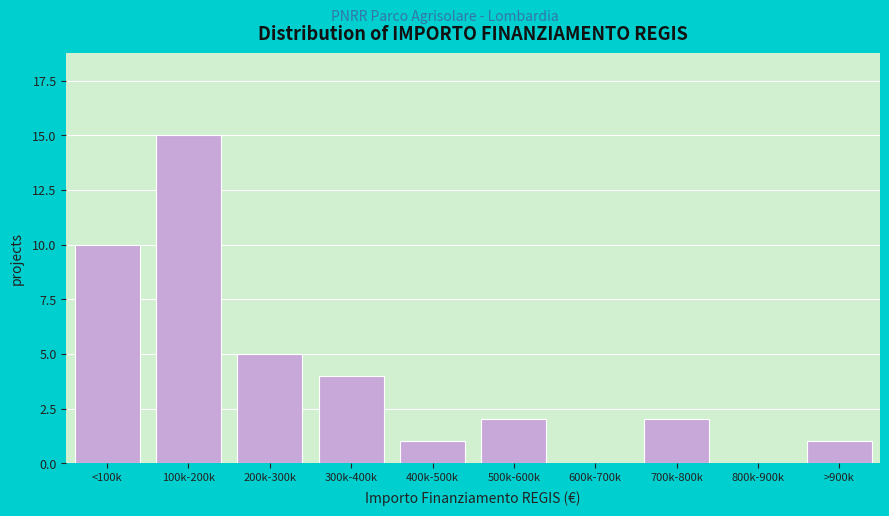

Reading right to left, what are all the values shown in this chart?

>900k=1	800k-900k=0	700k-800k=2	600k-700k=0	500k-600k=2	400k-500k=1	300k-400k=4	200k-300k=5	100k-200k=15	<100k=10